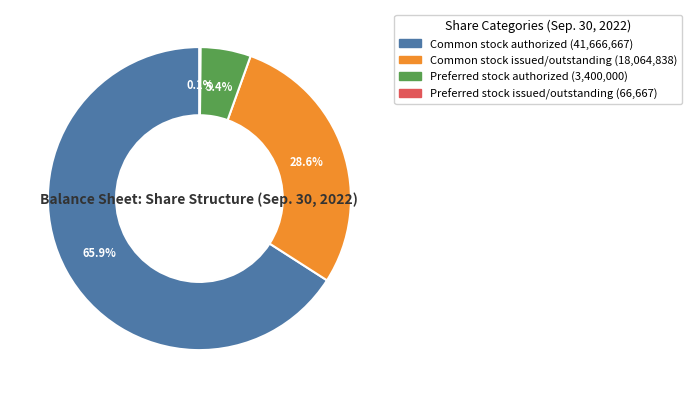

Is it true that Common stock authorized is 66% of the pie?

True